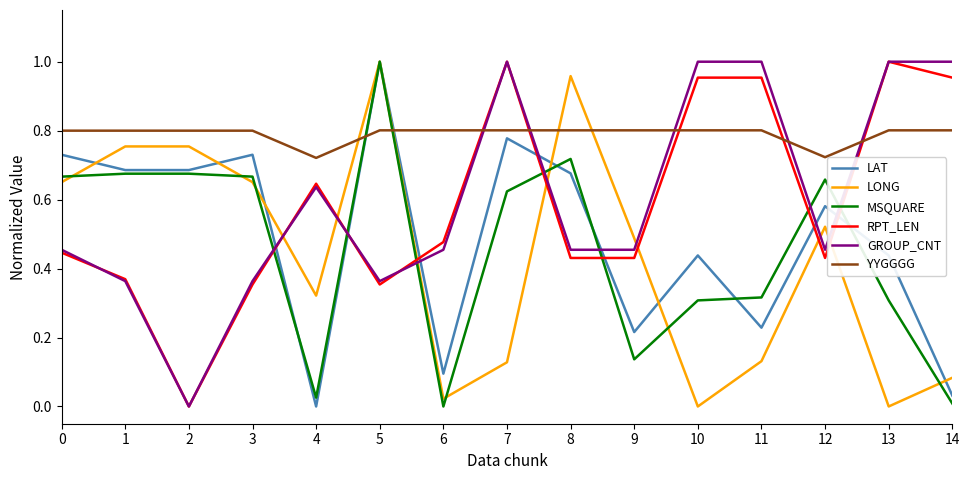

The YYGGGG series shows 0.8 at 2. True or false?

True